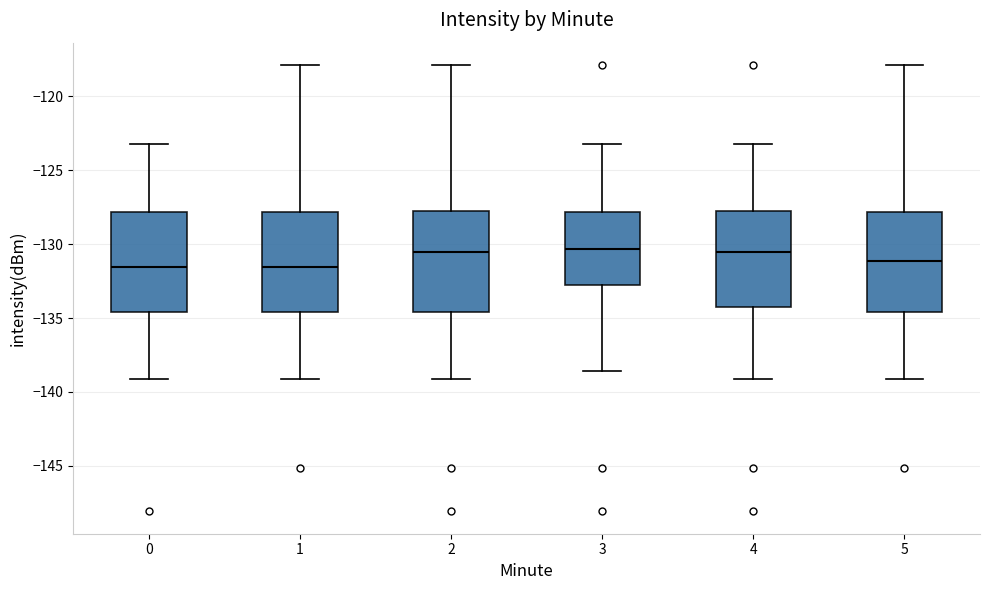

Where is the lower edge of the box at x = 3 on the y-axis? The values are not printed on the chart, so give them approximately, as read against the axis.

-133.0